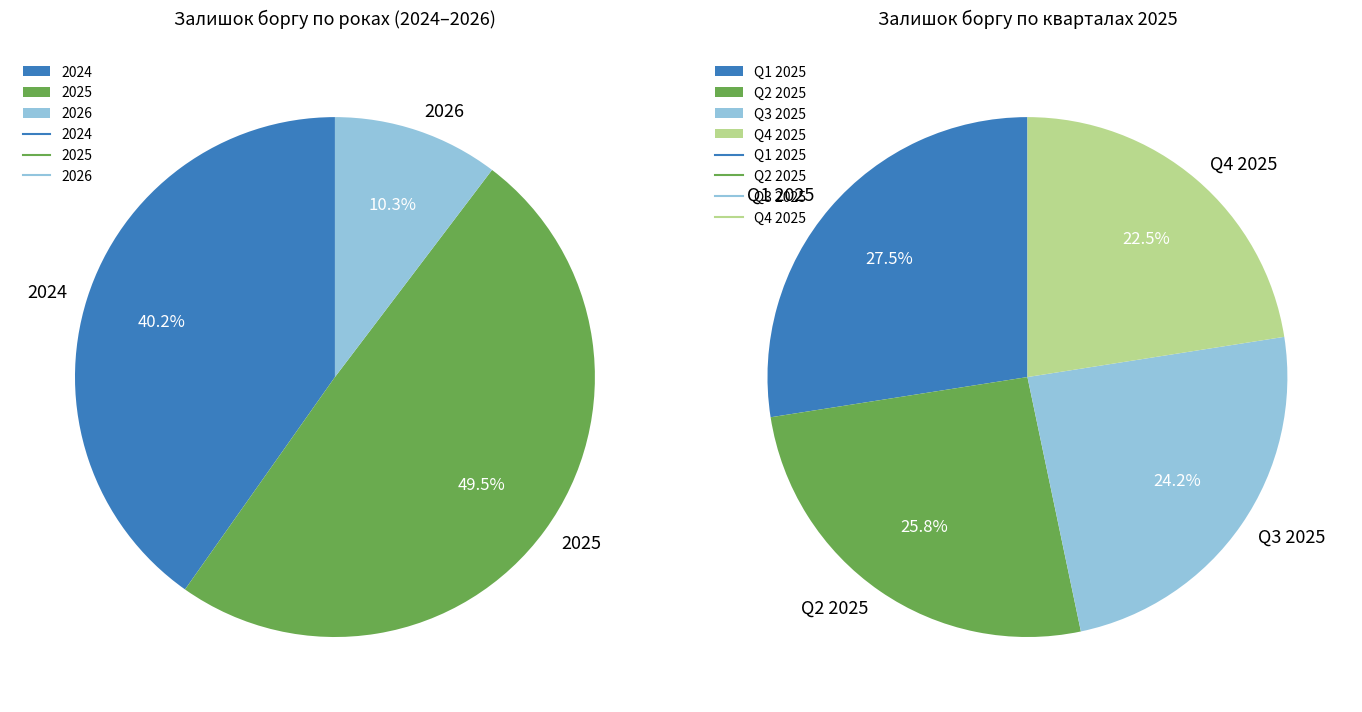

Between 2024 and 2024, which is larger?

2024